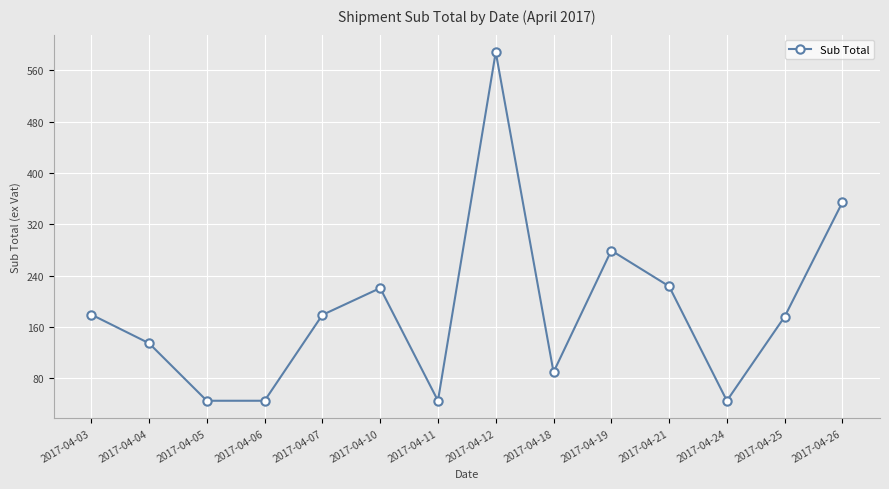

How many values exceed 178?

7